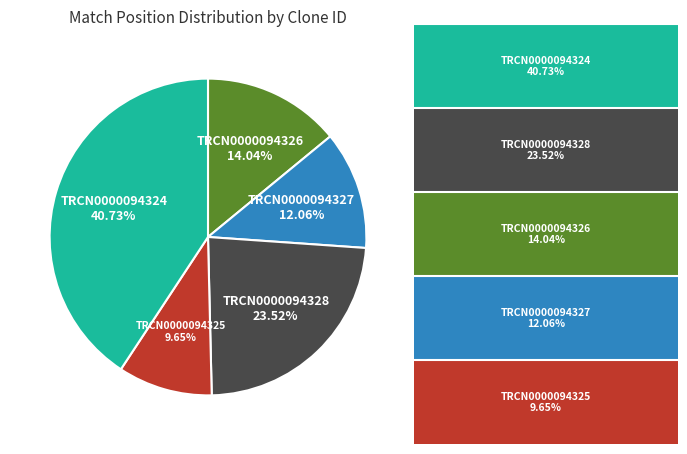

How much of the chart is everything except TRCN0000094327?

87.9%